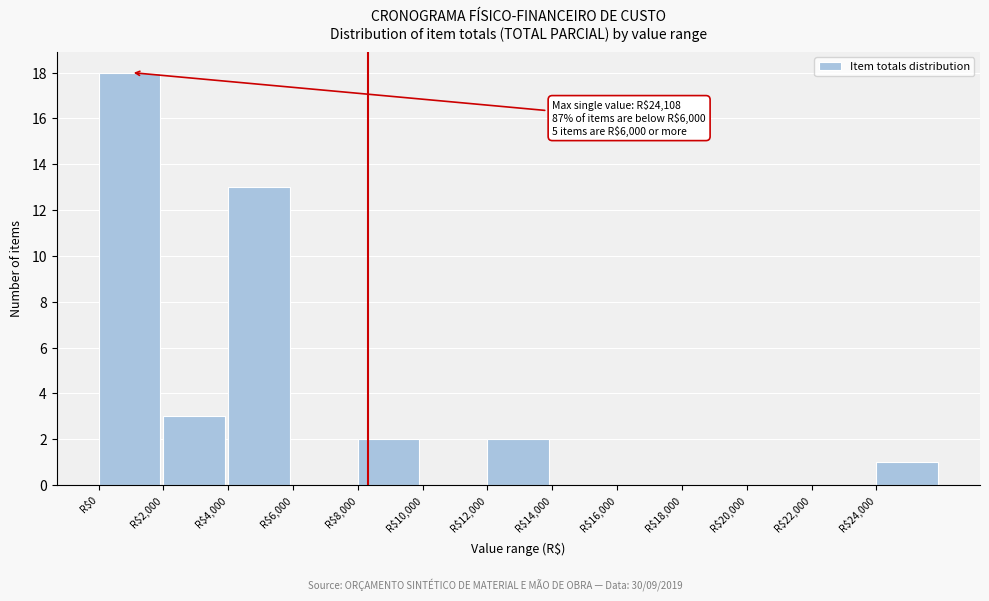

Which range on the x-axis has the tallest bar?

0 to 2000